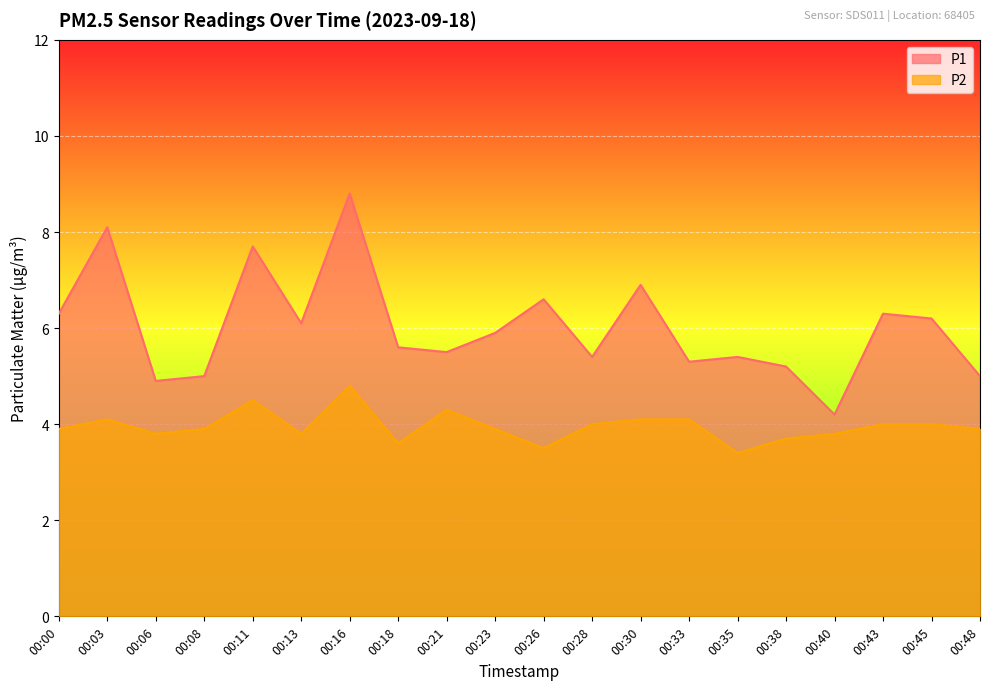

How many values in the P1 series are below 5?

2